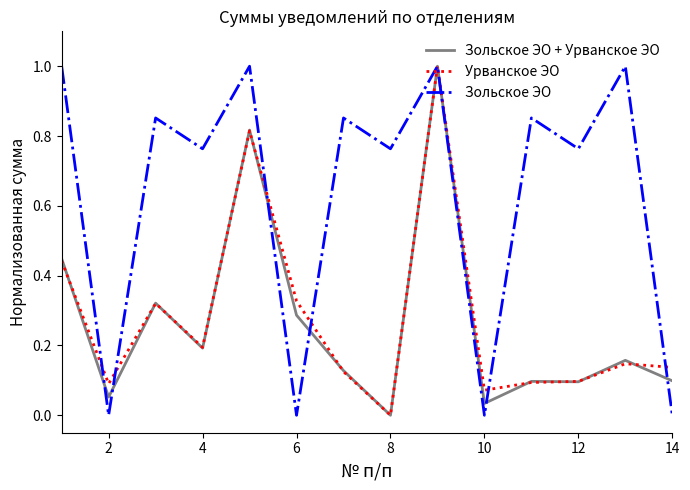

What is the highest value of the Зольское ЭО + Урванское ЭО series?

1.0